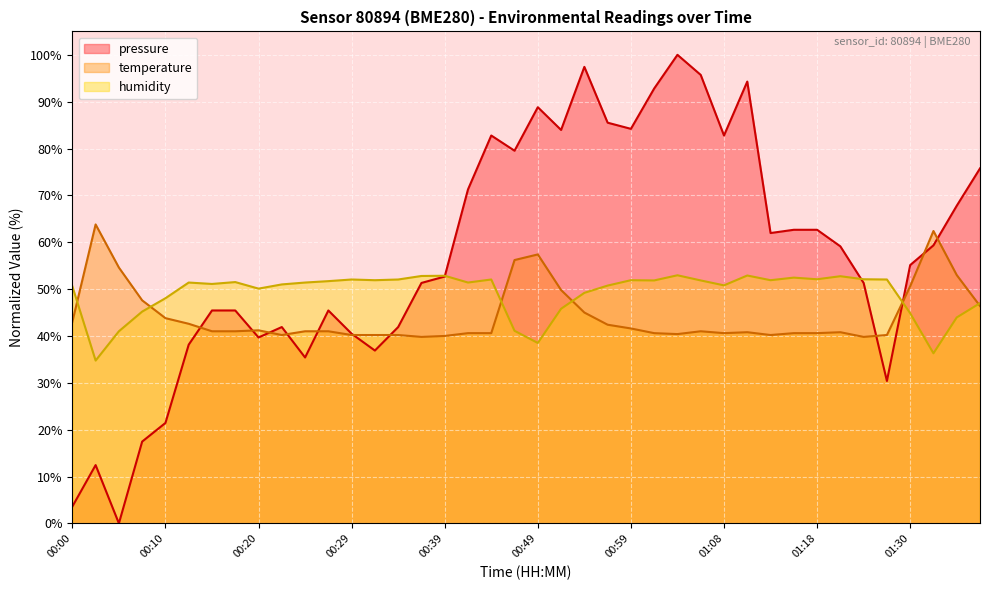

In temperature, how many points are higher than both neighbors (excluding endpoints)?

7